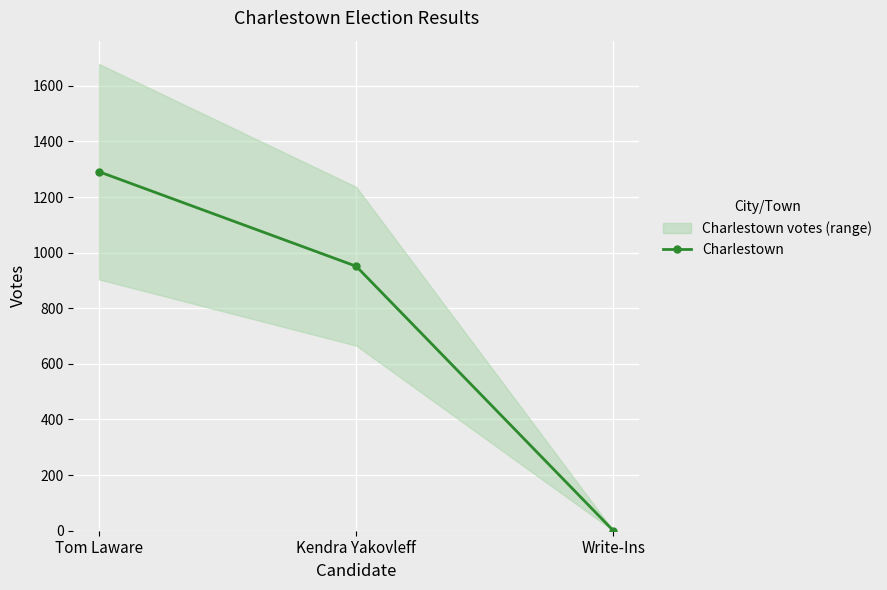

How many lines are shown in the chart?

1